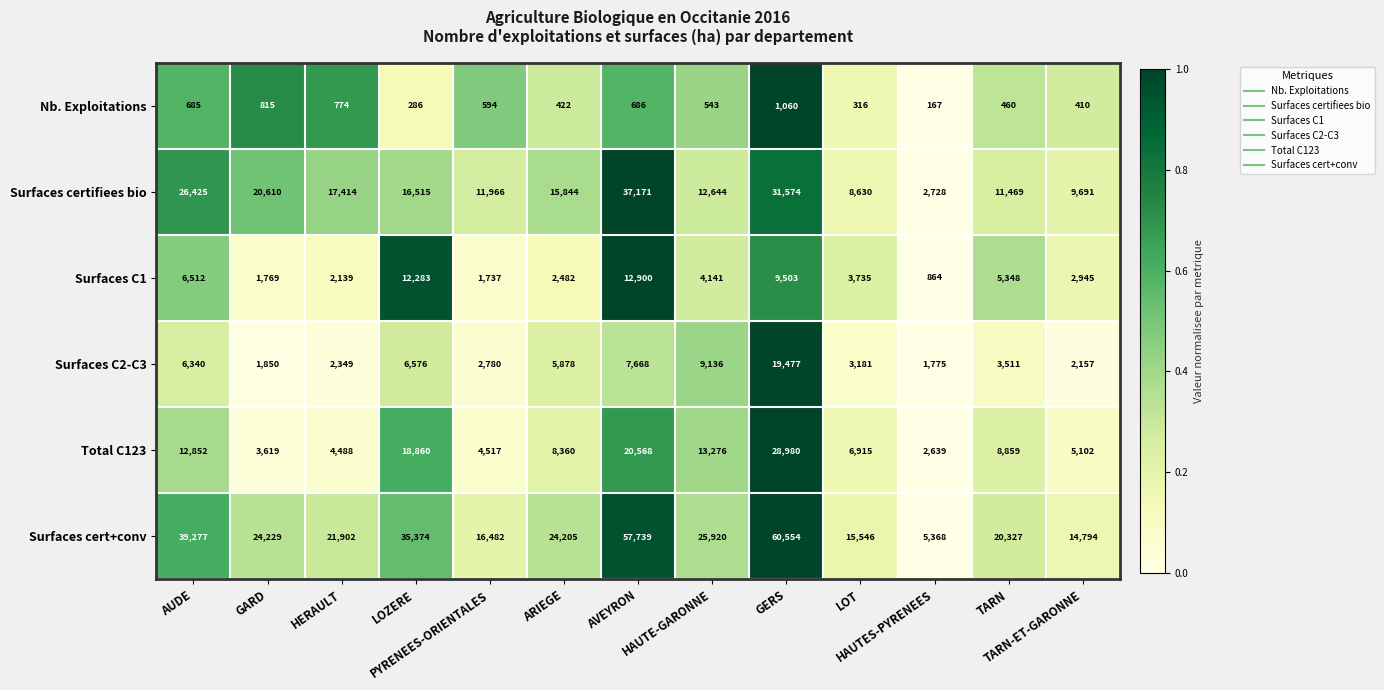

What is the maximum value for Nb. Exploitations?

1060